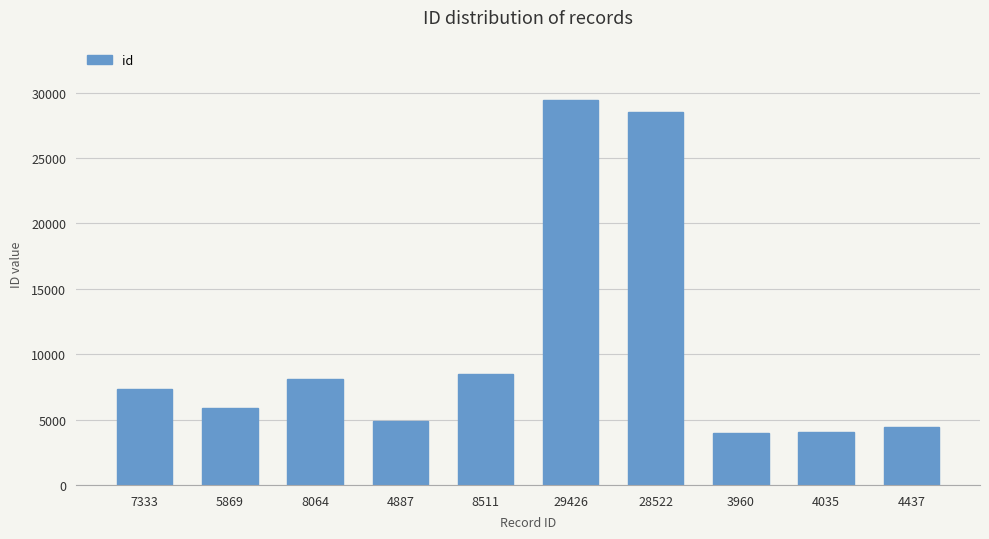

What position from the left is 7333?

1